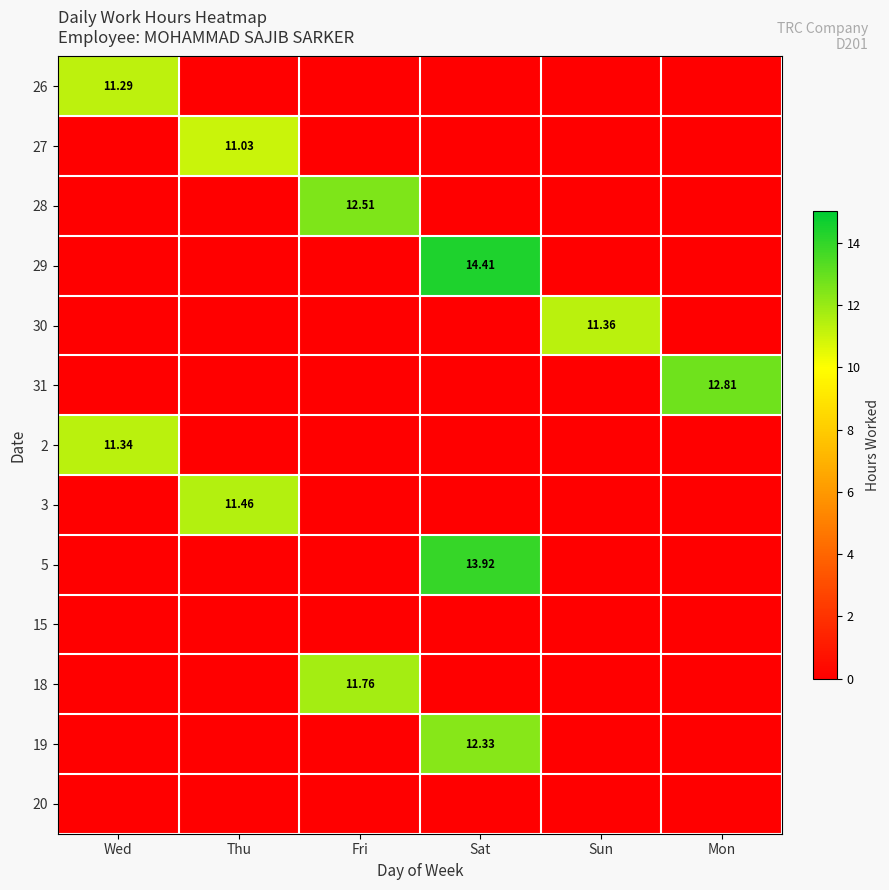

Is the value of 2 at Sat greater than the value of 31 at Thu?

No